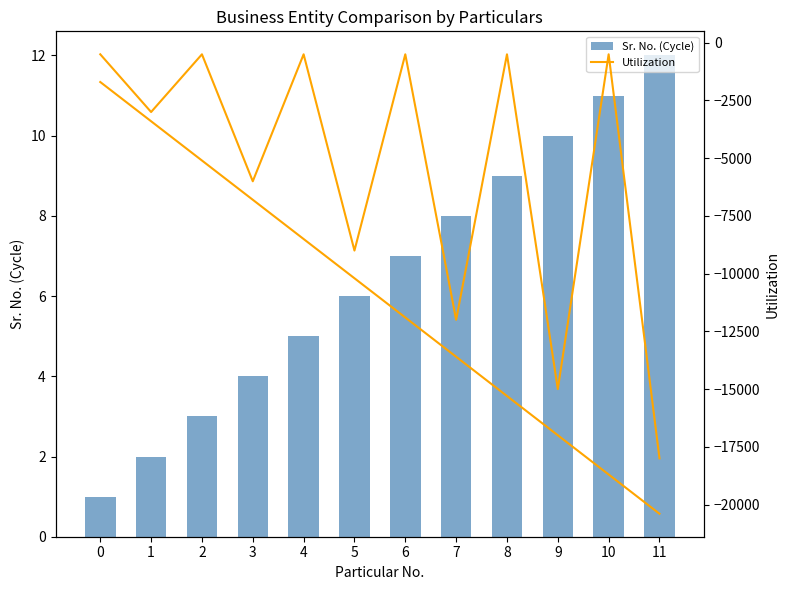

What is the spread (max minus min) of values at 3?

6804